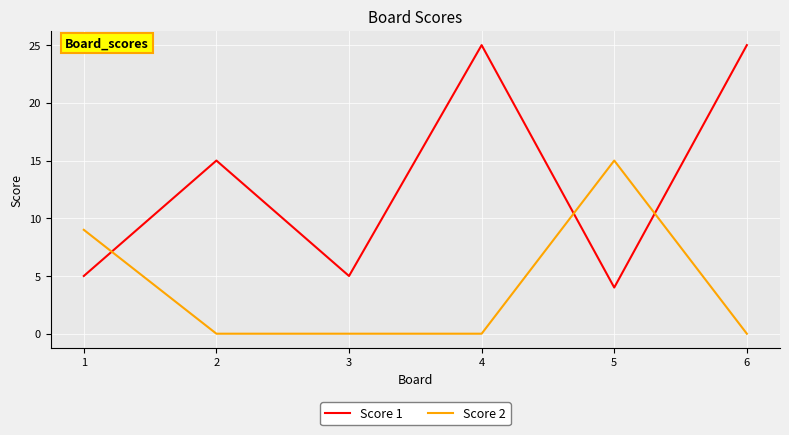

At which label is Score 1 closest to 14?

2